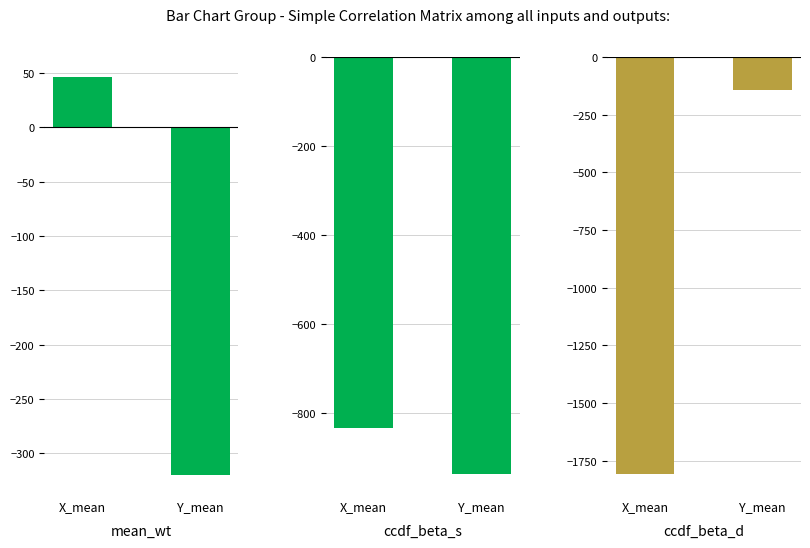

The value of mean_wt at X_mean is 46.5. True or false?

True